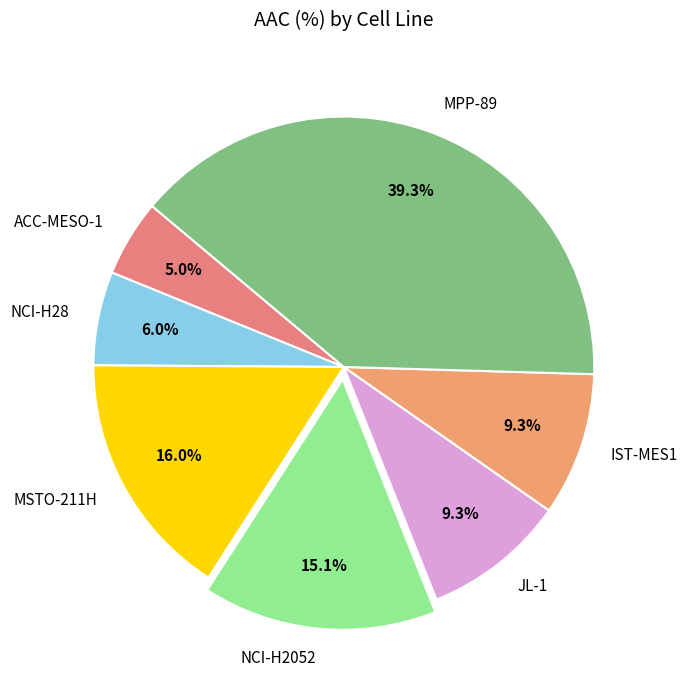

Combined, do IST-MES1 and NCI-H2052 account for over 50%?

No